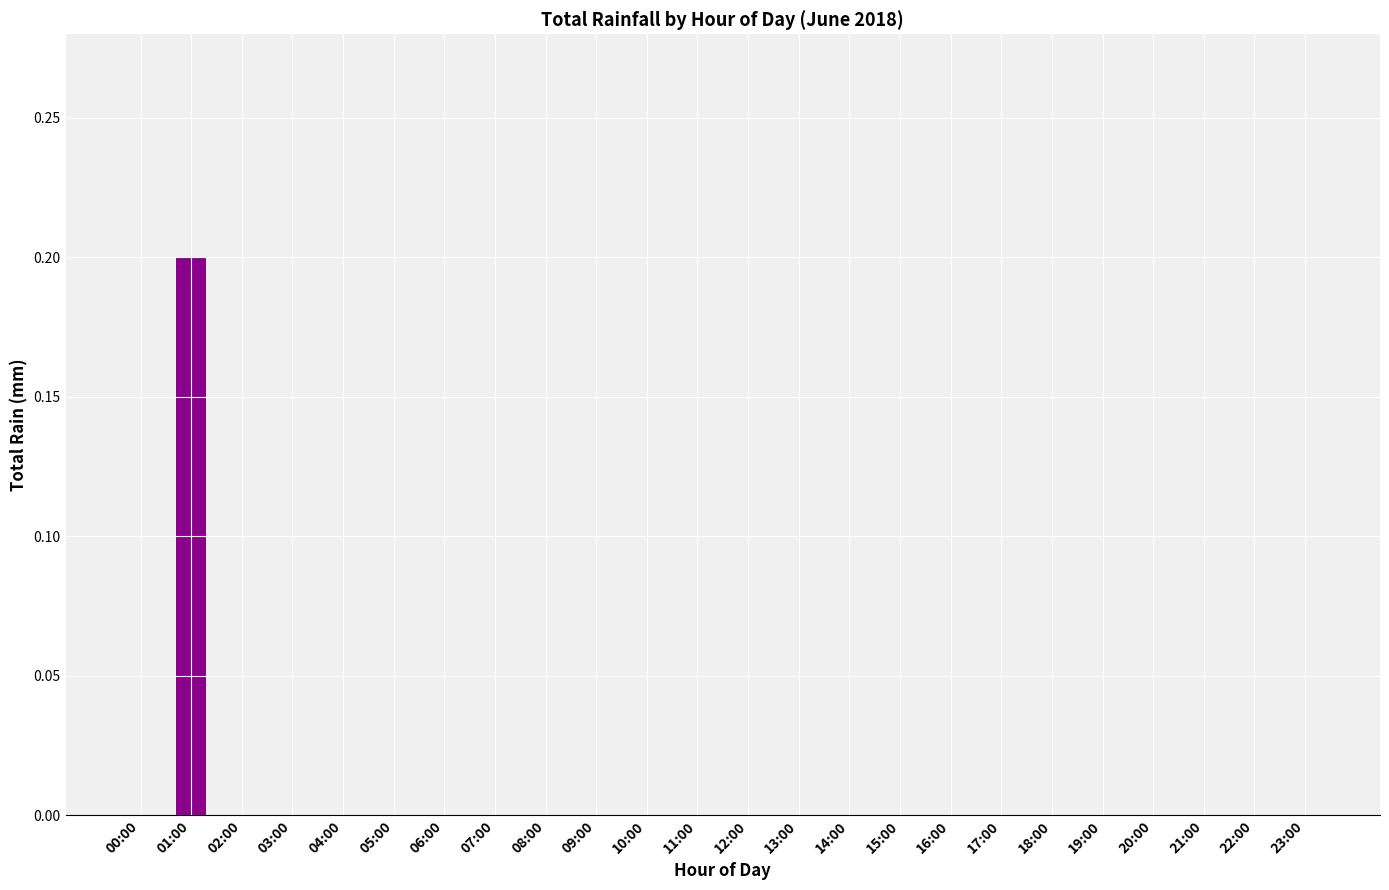

Reading left to right, what are all the values shown in this chart?

0.0	0.2	0.0	0.0	0.0	0.0	0.0	0.0	0.0	0.0	0.0	0.0	0.0	0.0	0.0	0.0	0.0	0.0	0.0	0.0	0.0	0.0	0.0	0.0